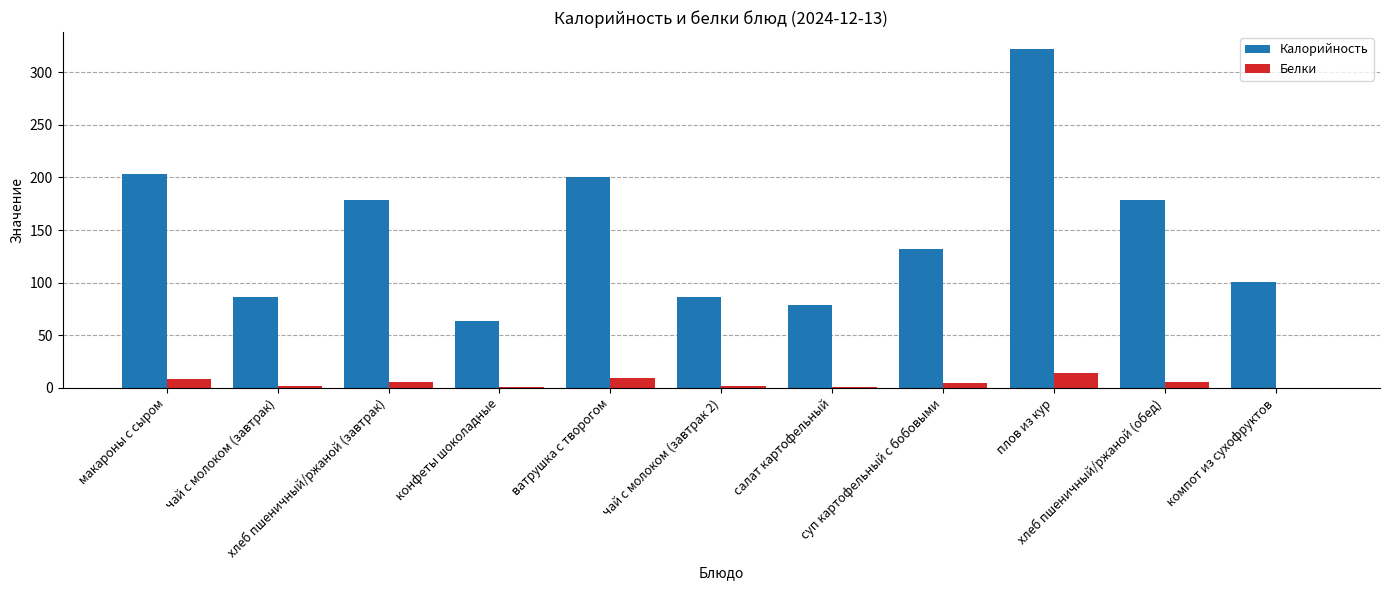

What is the highest value of the Белки series?

14.5